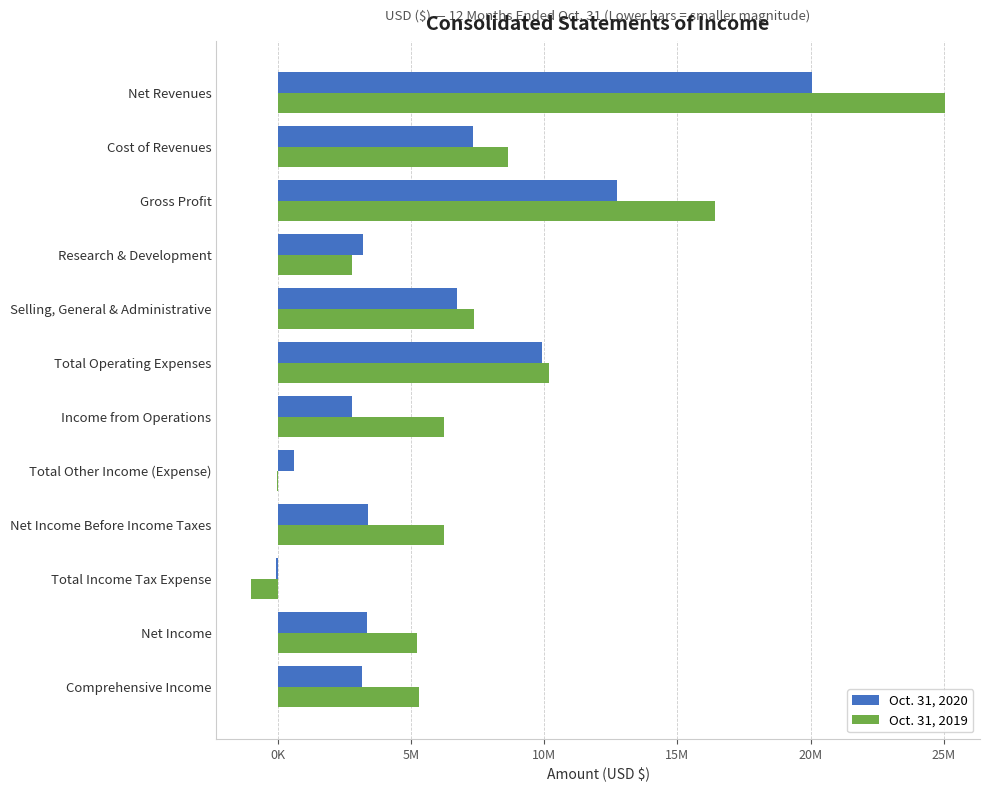

What are all the series names shown in the legend?

Oct. 31, 2020, Oct. 31, 2019